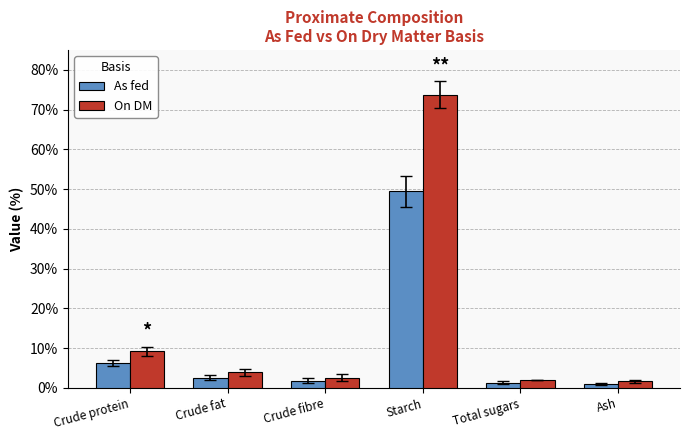

What is the total value across all series at Total sugars?

3.3